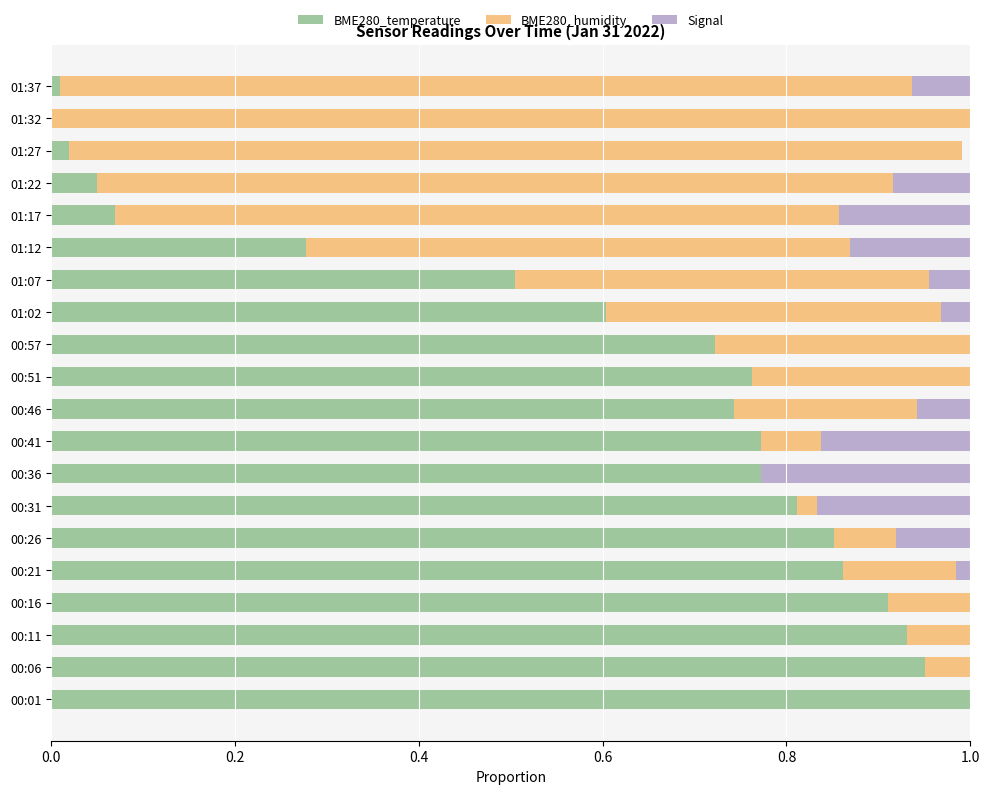

Count the number of categories in the chart.

20